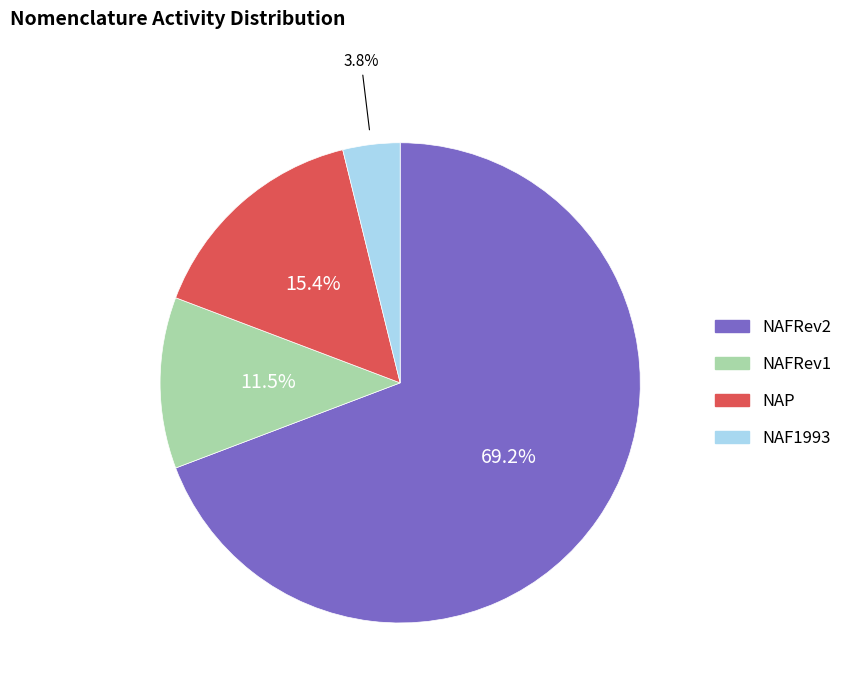

How many segments does this pie chart have?

4